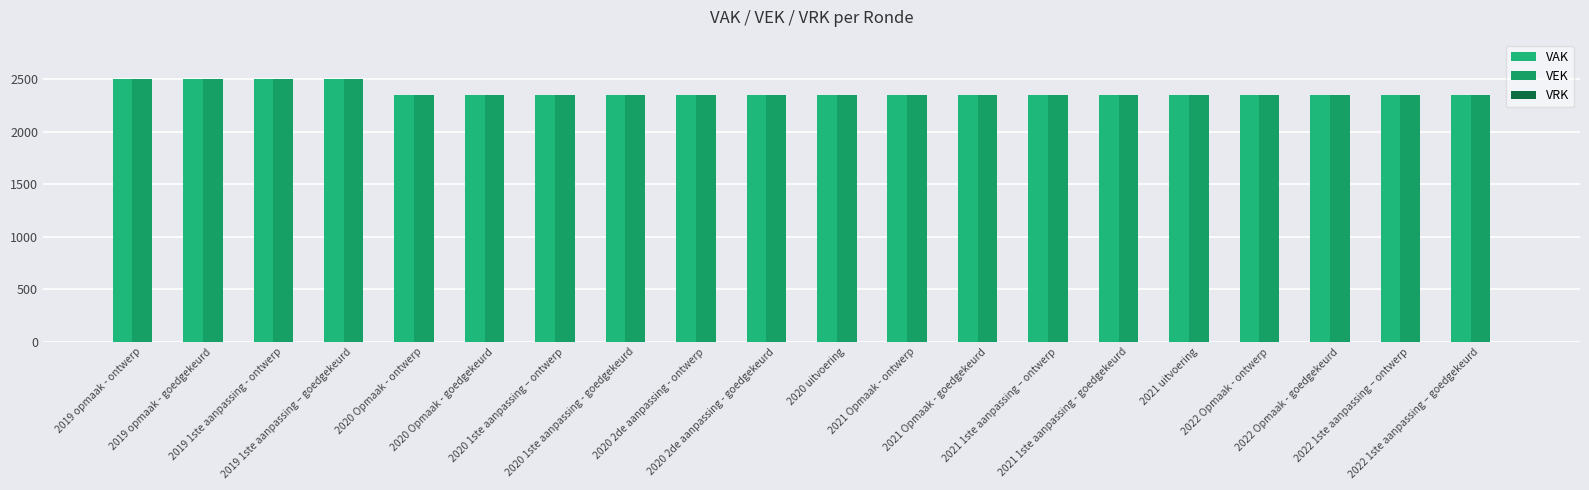

Are the bars grouped side by side (vs. stacked)?

Yes